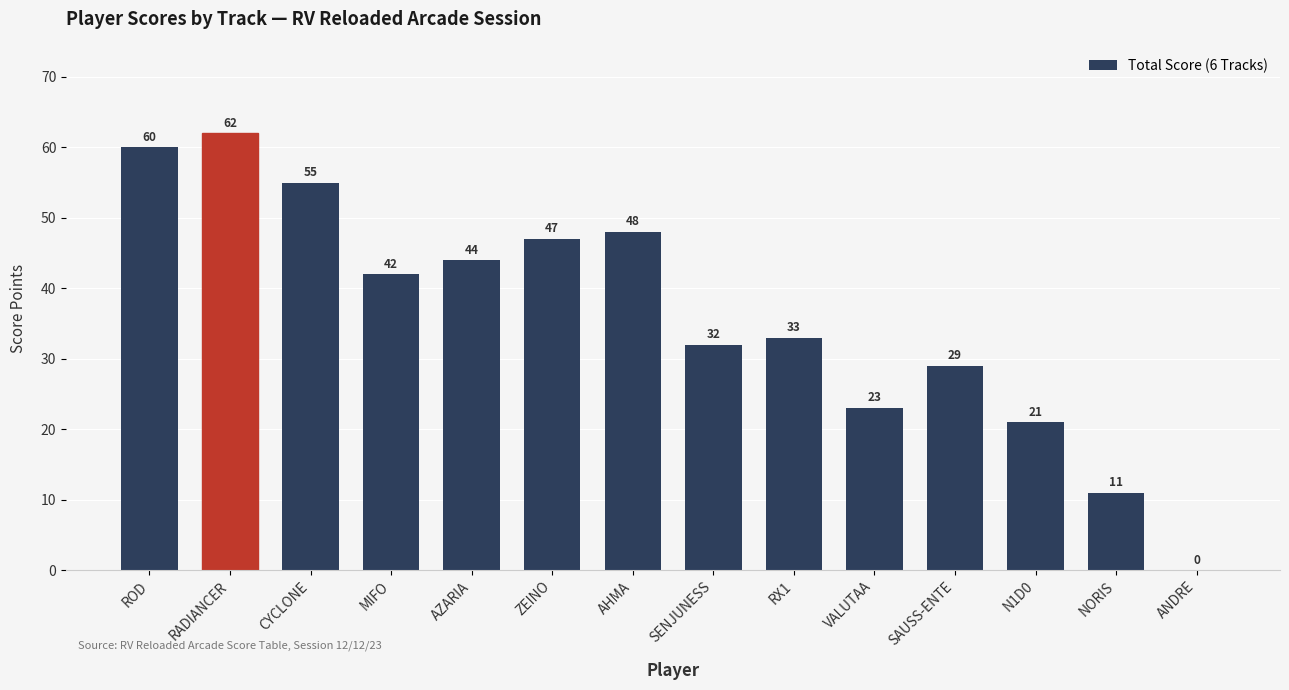

At which category does the chart reach its peak across all series?

RADIANCER